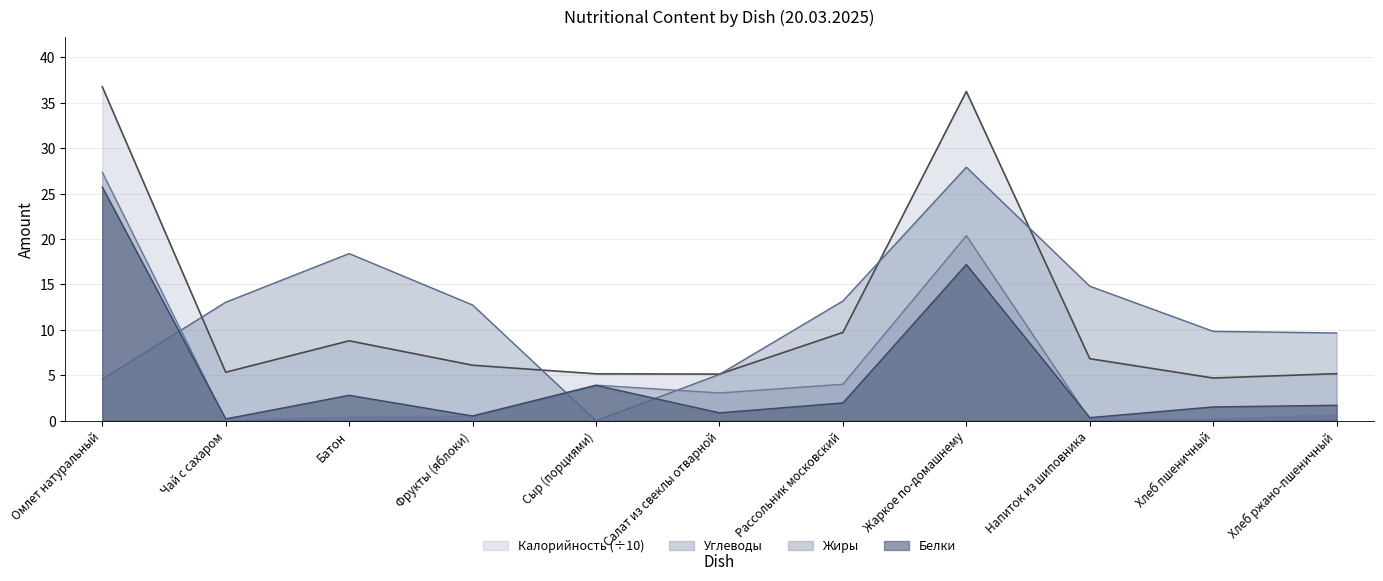

Between Сыр (порциями) and Жаркое по-домашнему, which is larger?

Жаркое по-домашнему